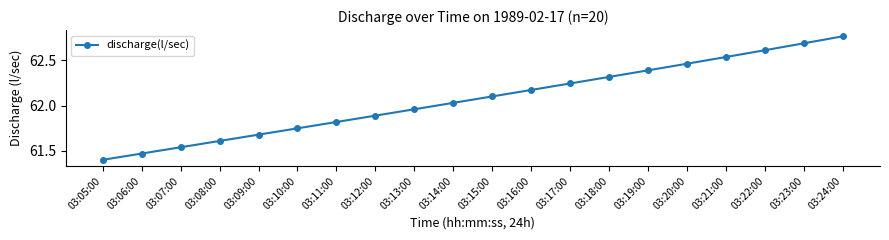

Is it true that the value at 03:19:00 is 62.4?

True